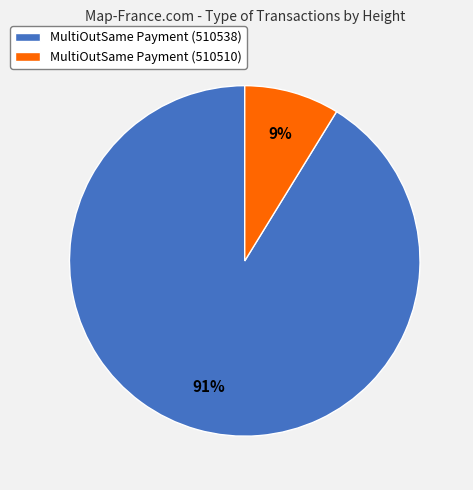

True or false: MultiOutSame Payment (510510) accounts for 14% of the total.

False